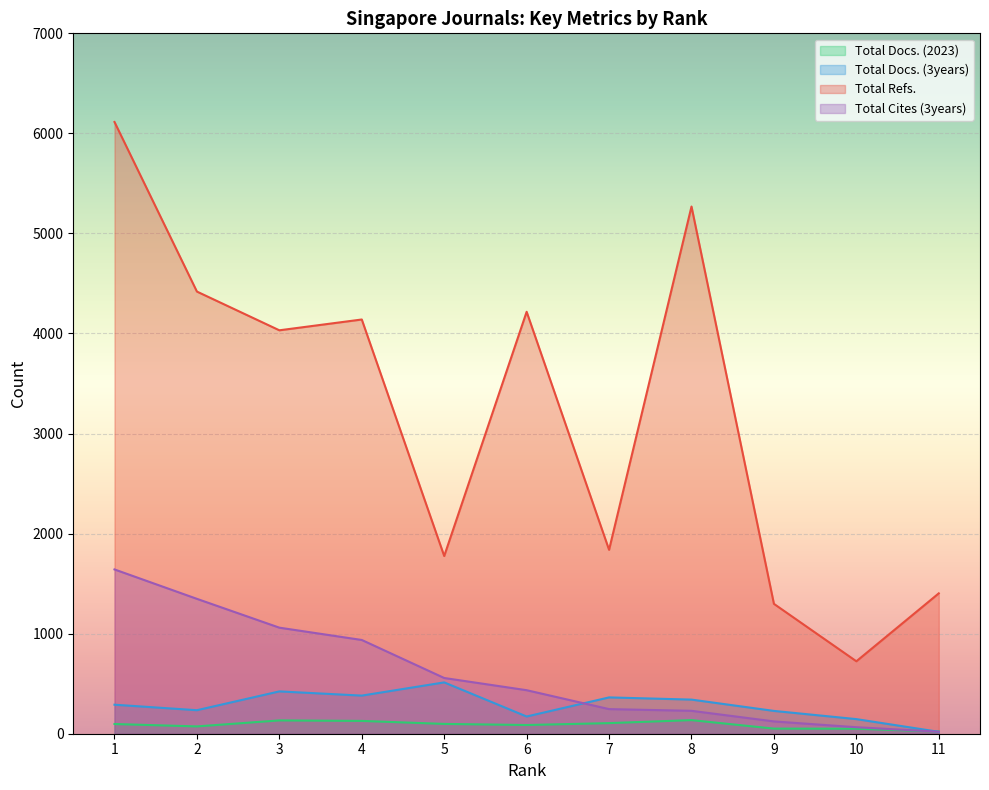

Rank the series at 3 from highest to lowest value.

Total Refs., Total Cites (3years), Total Docs. (3years), Total Docs. (2023)